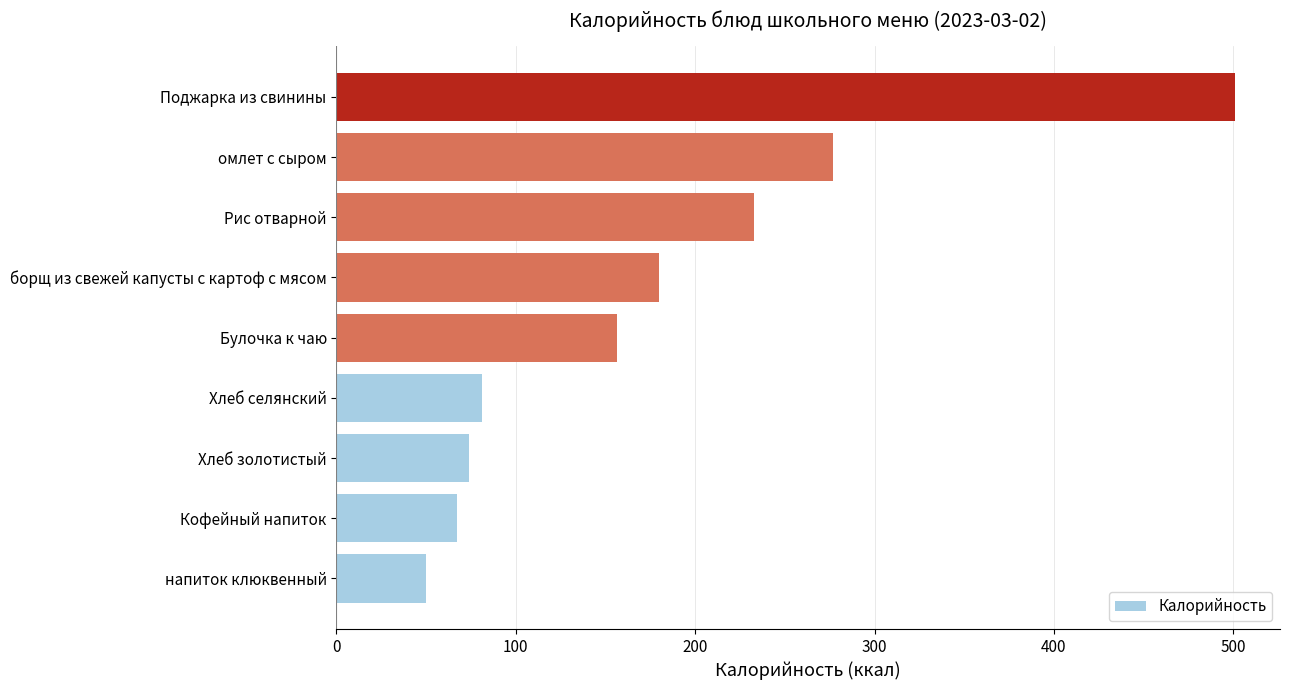

What is the difference between the values at Рис отварной and омлет с сыром?

44.0